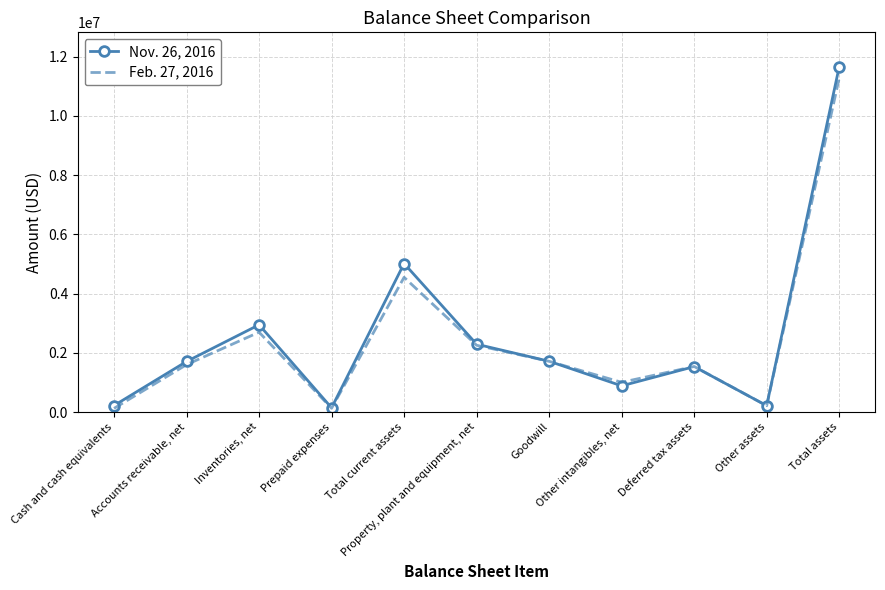

Which series has the largest range (max minus min)?

Nov. 26, 2016